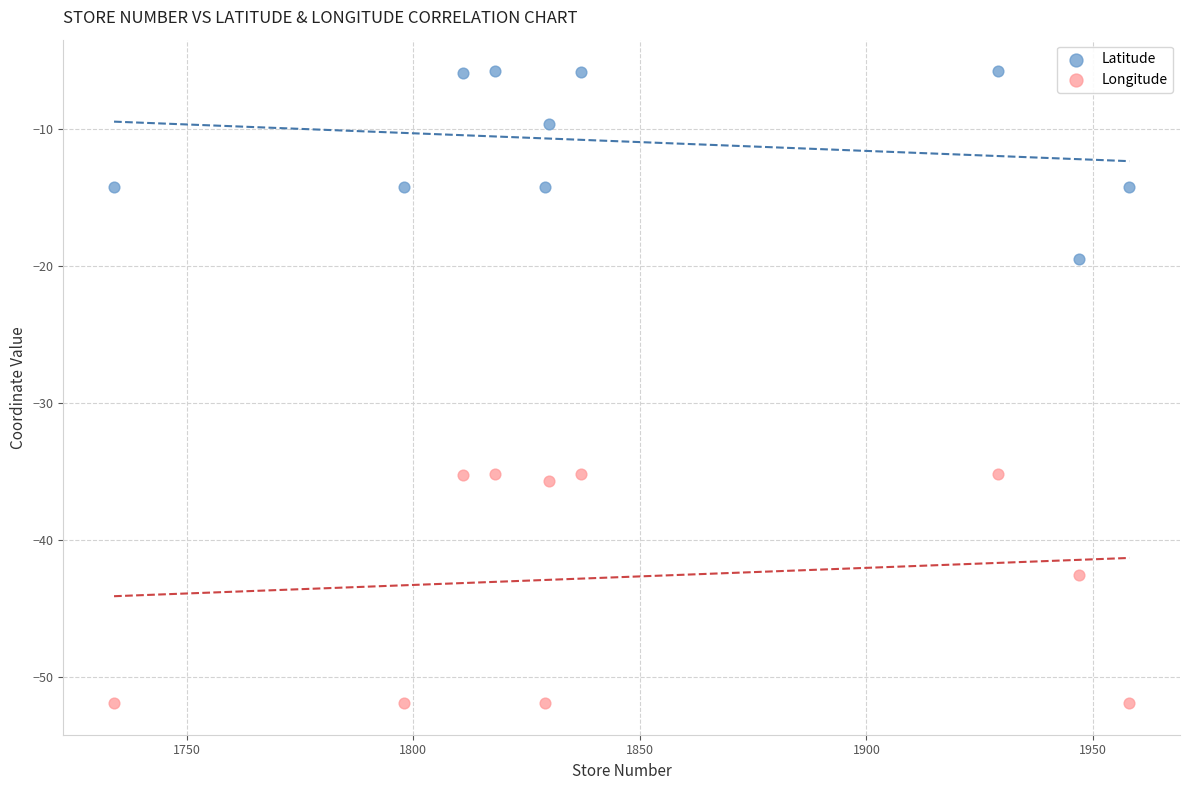

Which series has the largest Y range (max minus min)?

Longitude